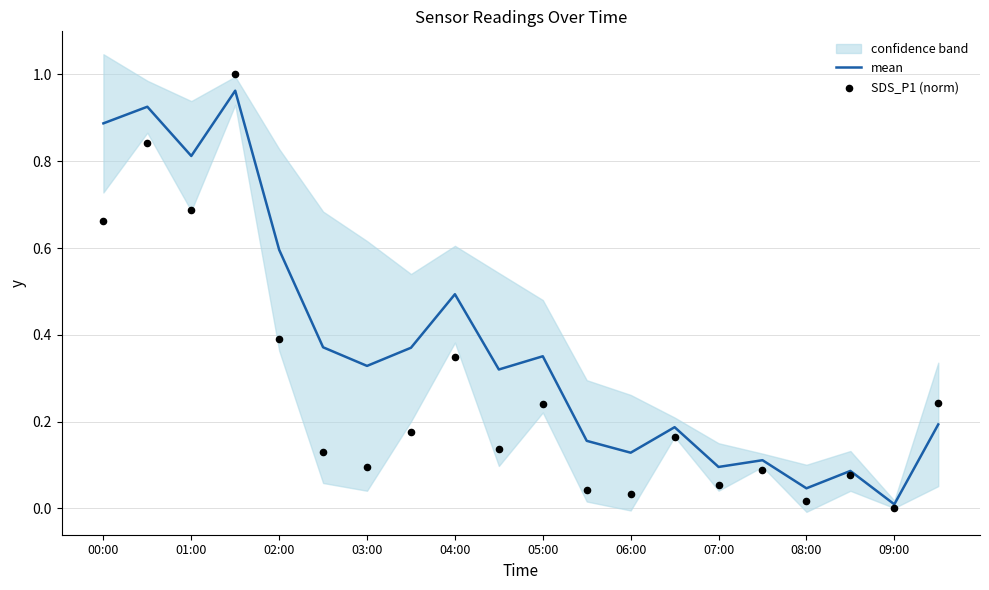

Which series reaches the maximum Y coordinate?

SDS_P1 (norm)